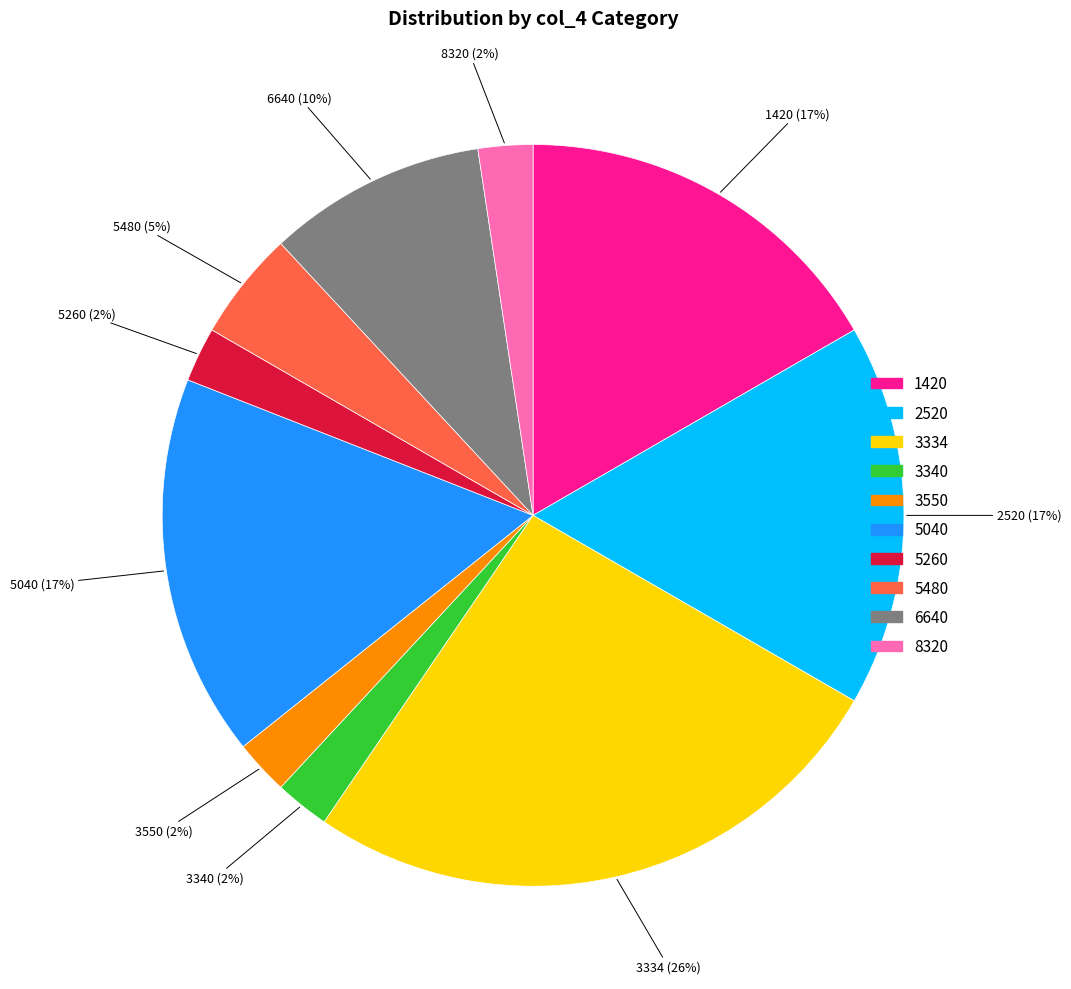

Which has a higher value, 3334 or 8320?

3334